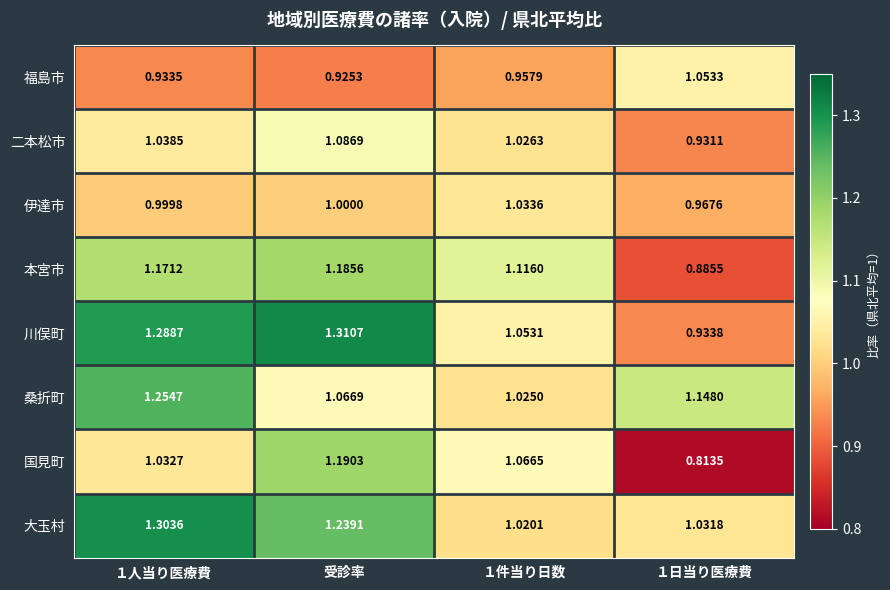

Which label corresponds to the largest value in the chart?

受診率